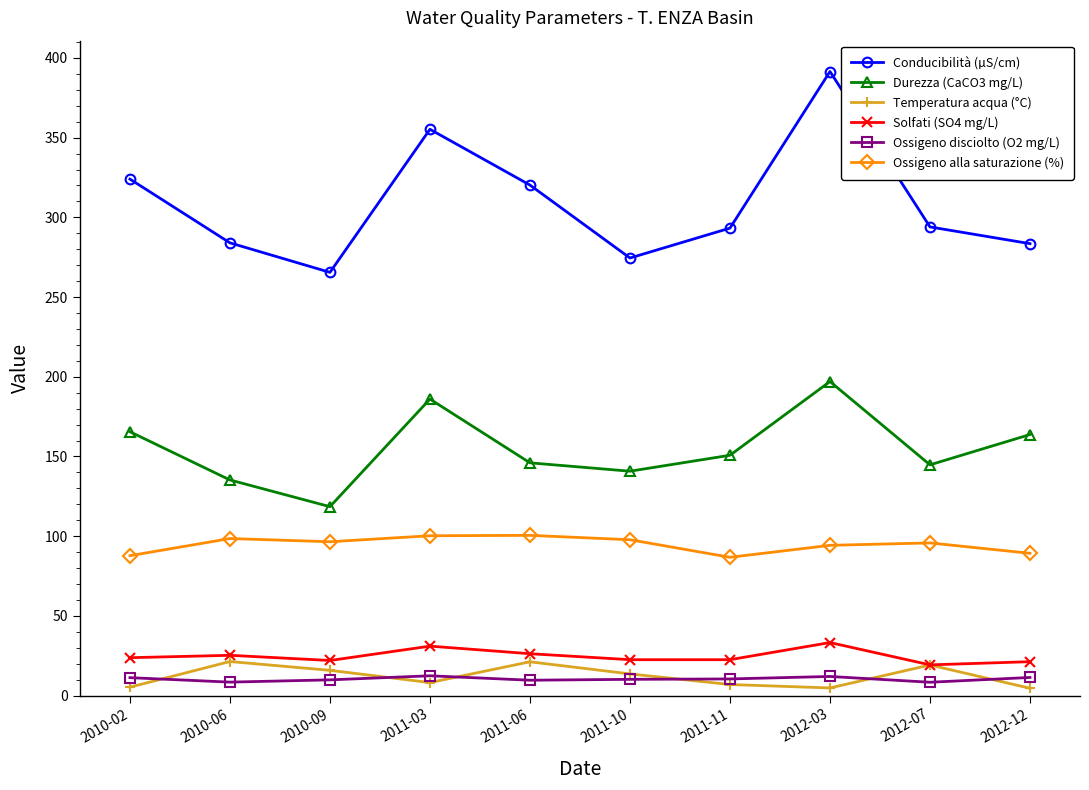

Which series has the largest total across all categories?

Conducibilità (µS/cm)